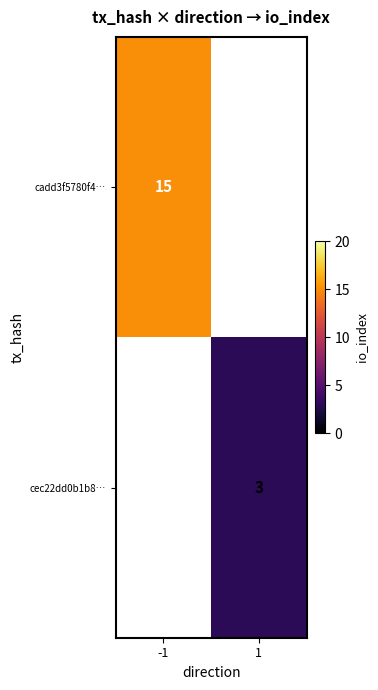

The cadd3f5780f4… series shows 24 at -1. True or false?

False